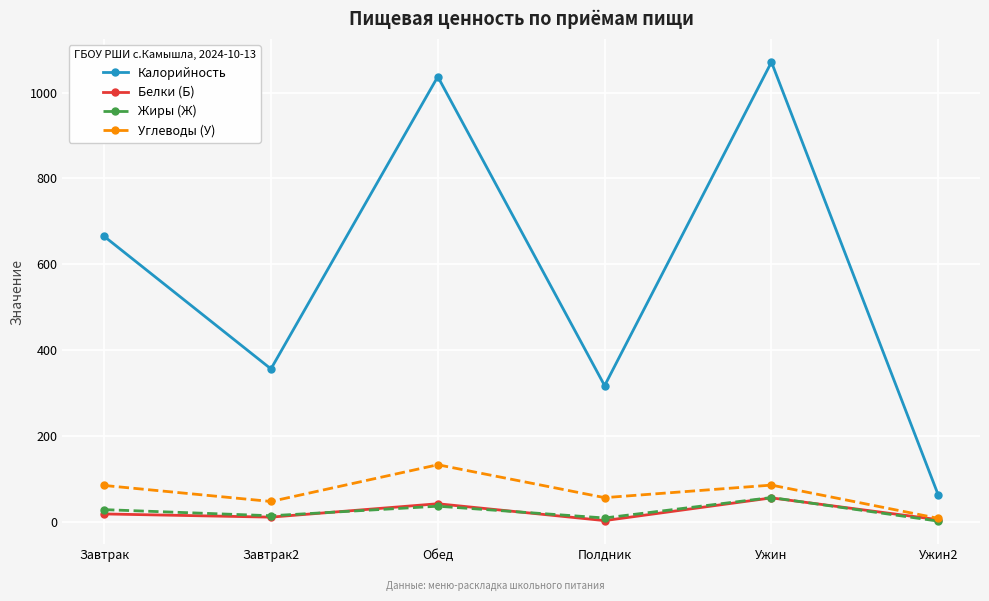

True or false: Калорийность and Углеводы (У) intersect in this chart.

False